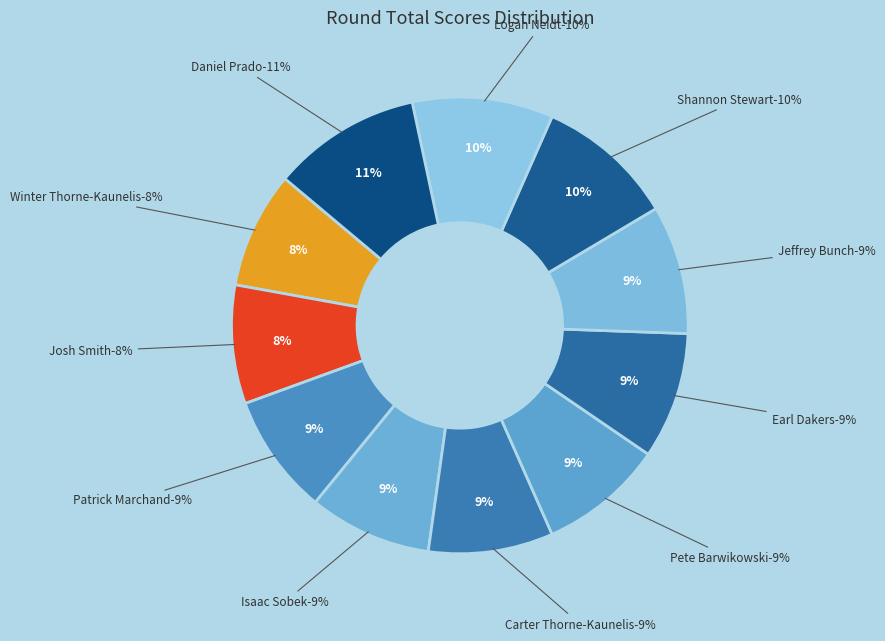

Do Carter Thorne-Kaunelis and Isaac Sobek together represent more than half of the pie?

No